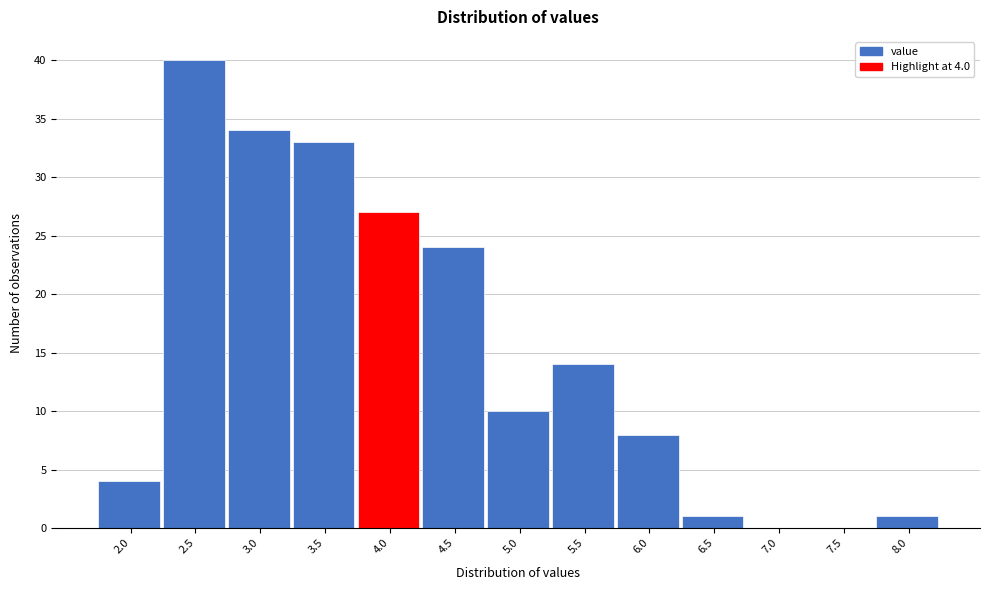

Reading left to right, extract all data points from this chart.

2.0=4	2.5=40	3.0=34	3.5=33	4.0=27	4.5=24	5.0=10	5.5=14	6.0=8	6.5=1	7.0=0	7.5=0	8.0=1